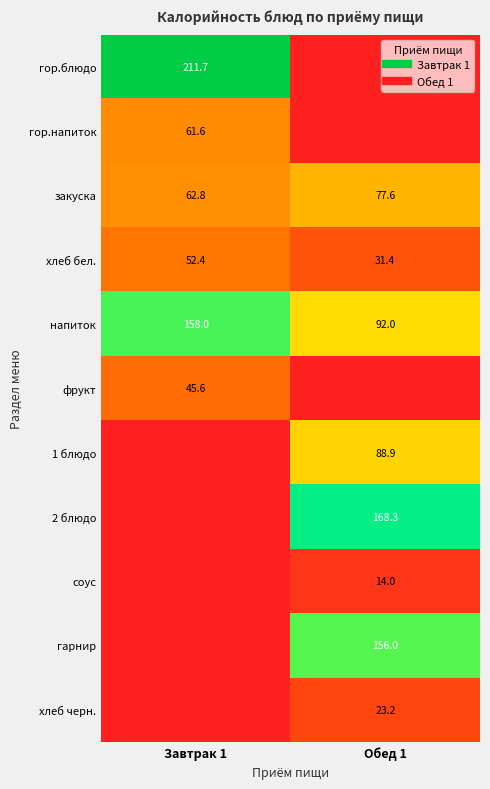

Count the number of categories in the chart.

2